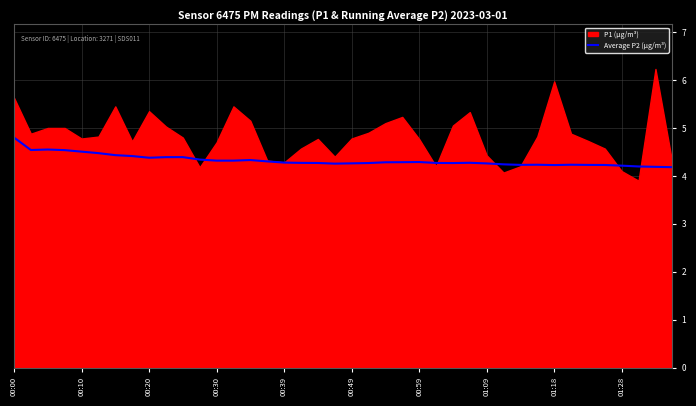

Is it true that Average P2 (µg/m³) equals 4.3 at 00:59?

True